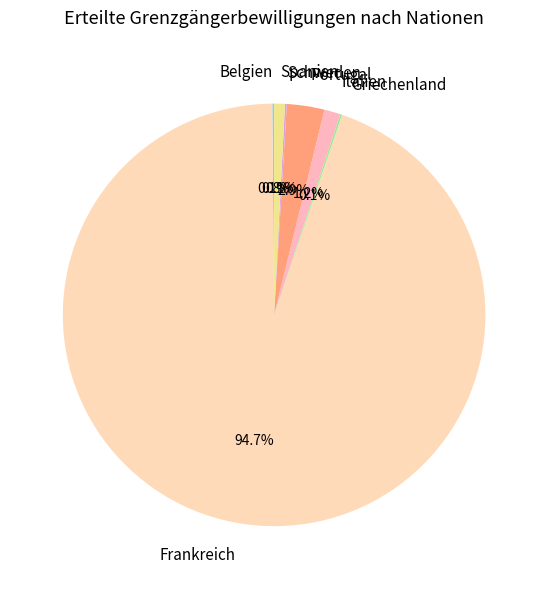

What portion of the pie excludes Portugal?

97.1%